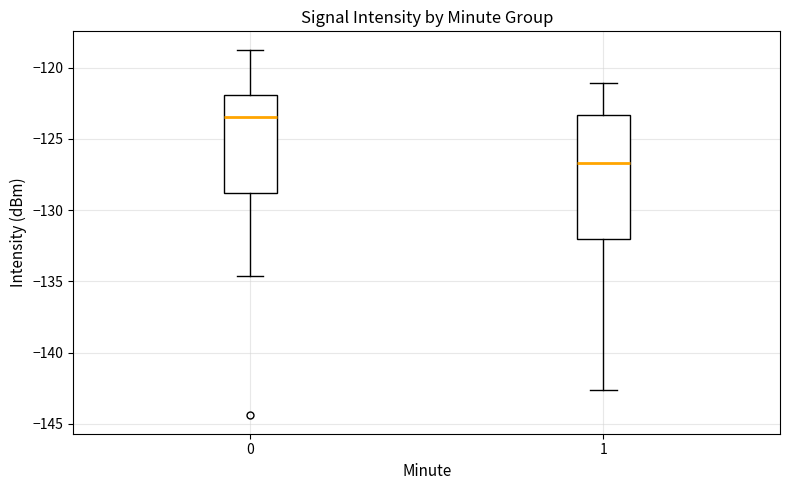

Where does the median line of the box at x = 1 sit on the y-axis? The values are not printed on the chart, so give them approximately, as read against the axis.

-126.5